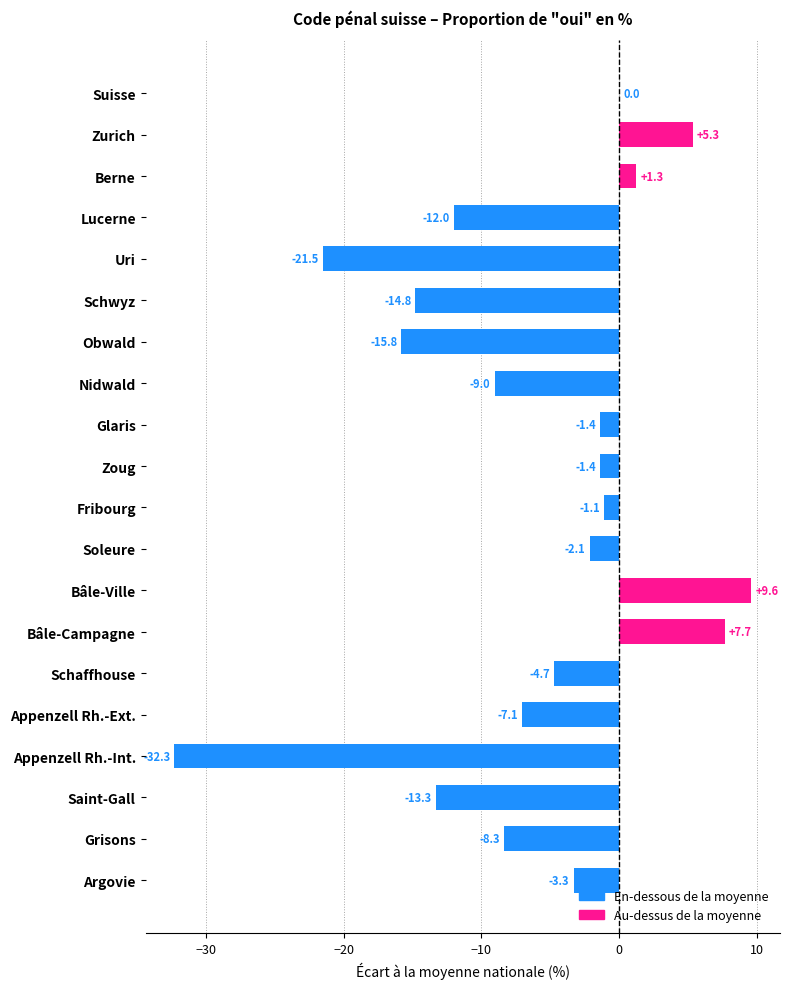

What is the sum of the values at Soleure and Saint-Gall?

-15.4